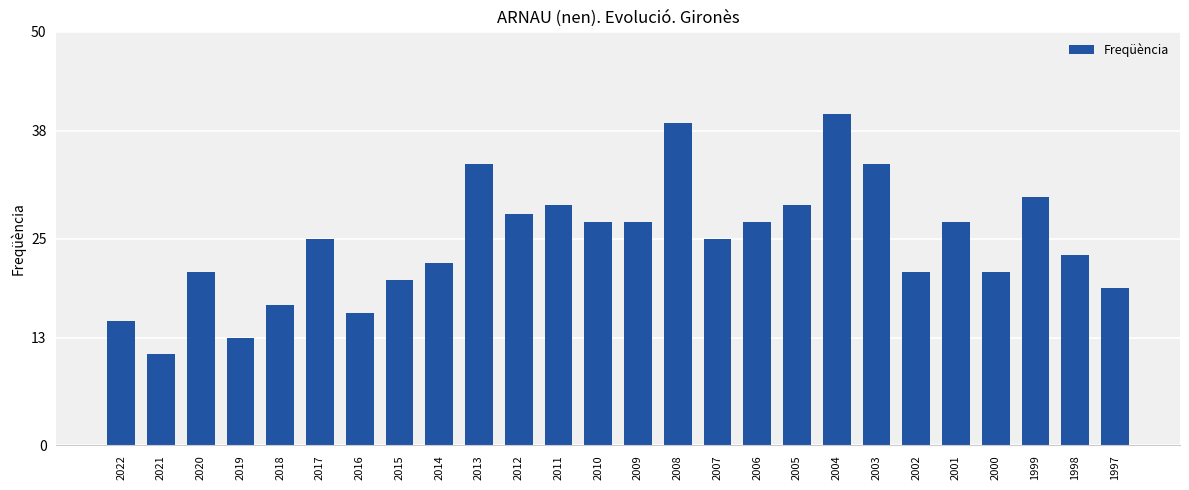

What is the maximum value shown in the chart?

40